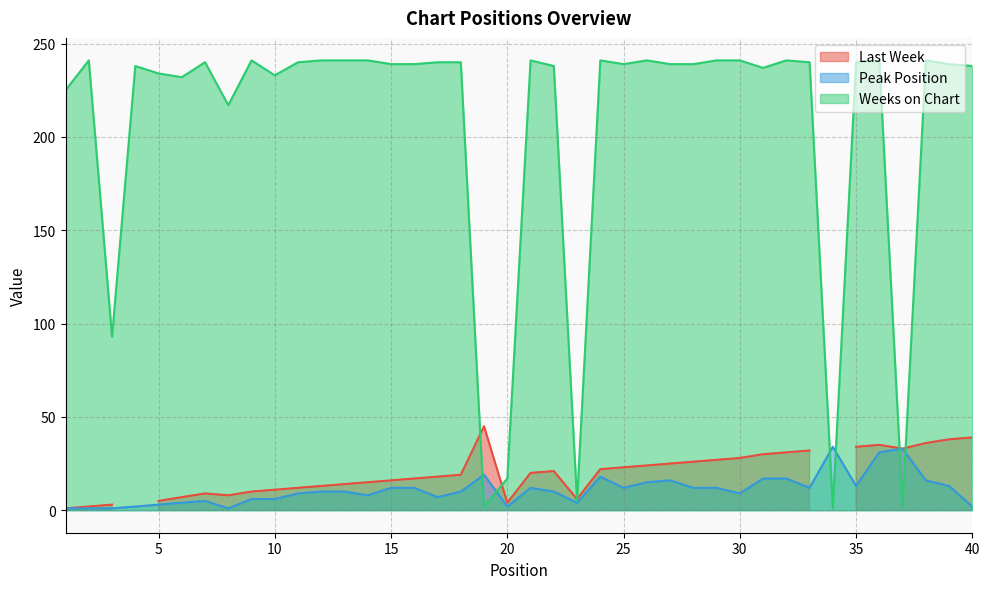

What is the difference between the Peak Position values at 23 and 8?

3